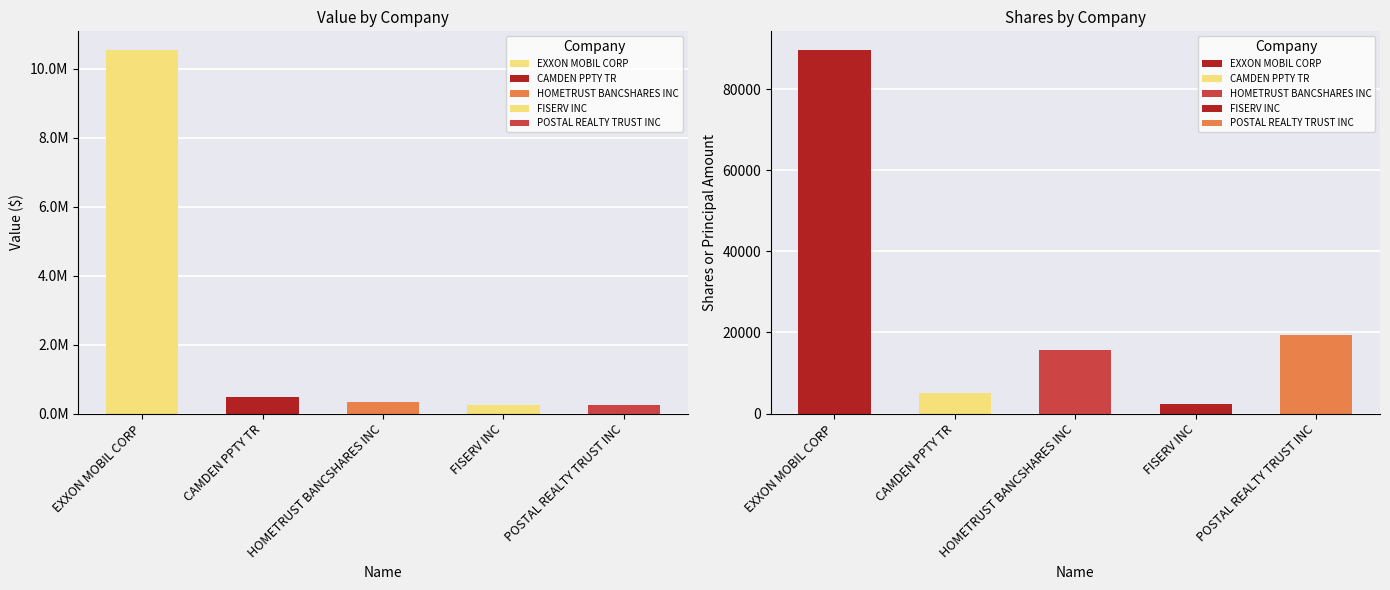

How many bars are there in total?

10